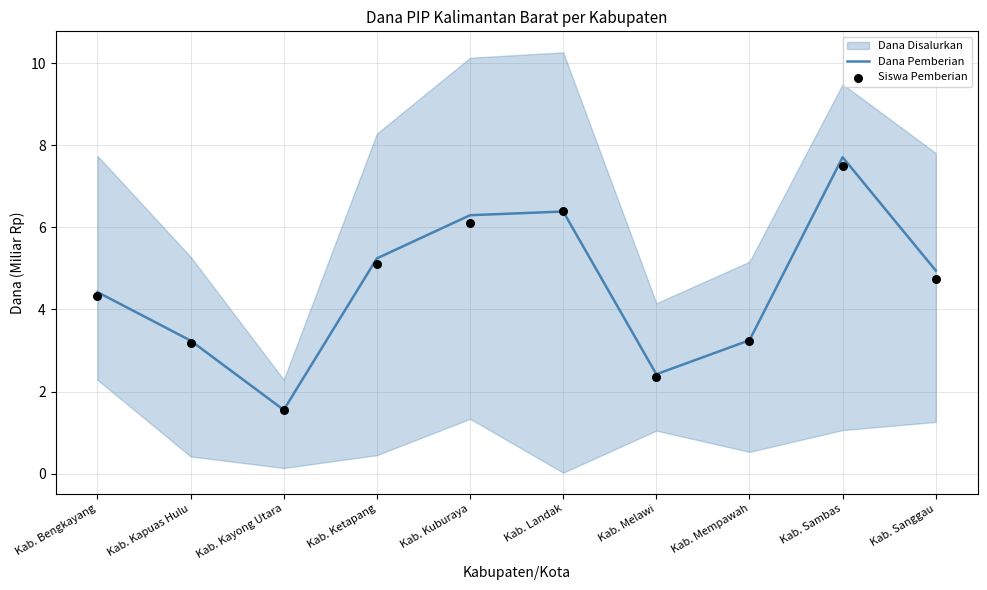

The value of Dana Pemberian at Kab. Sambas is 7.7. True or false?

True